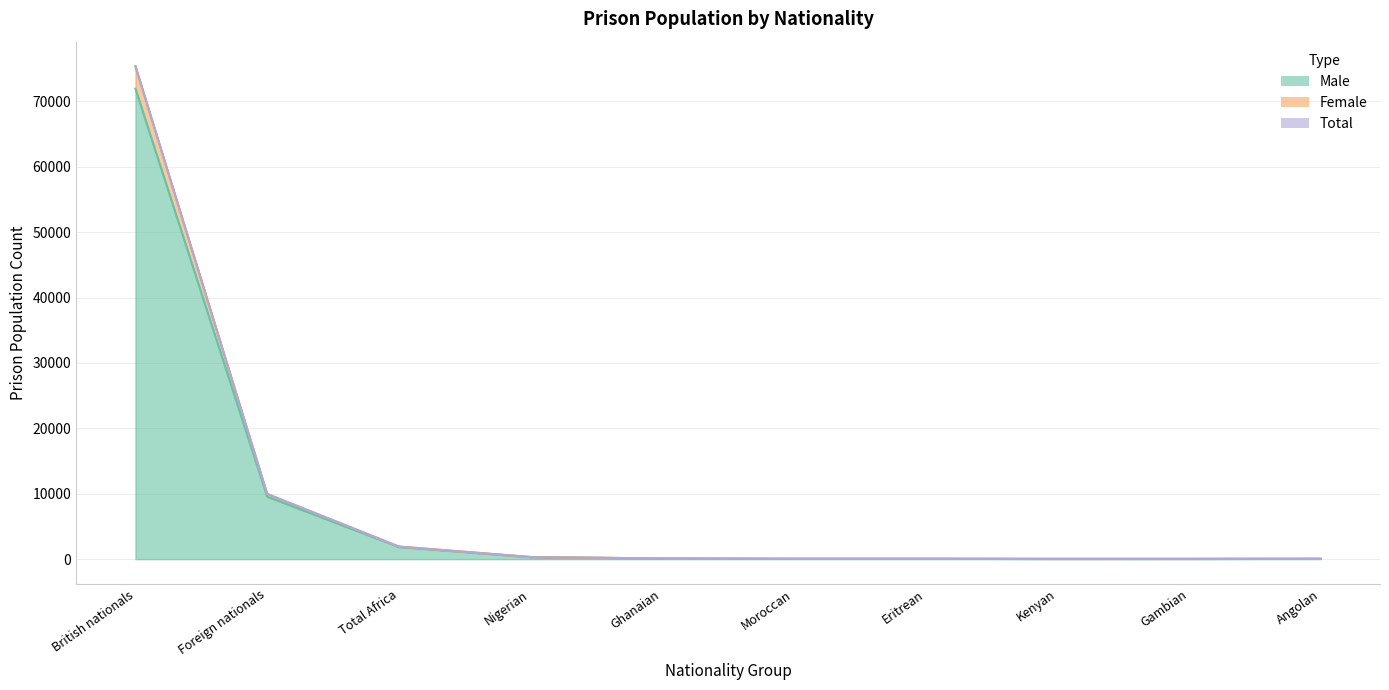

True or false: Female has a value of 67 at Total Africa.

True